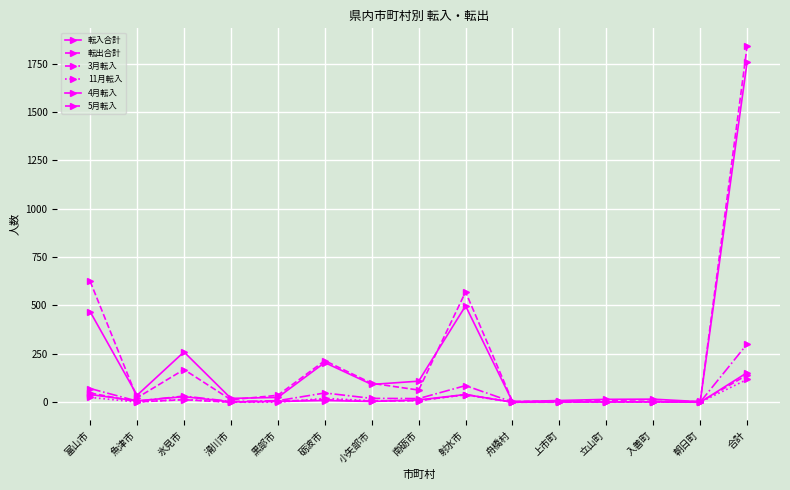

Is this an area chart (filled region under the line)?

No